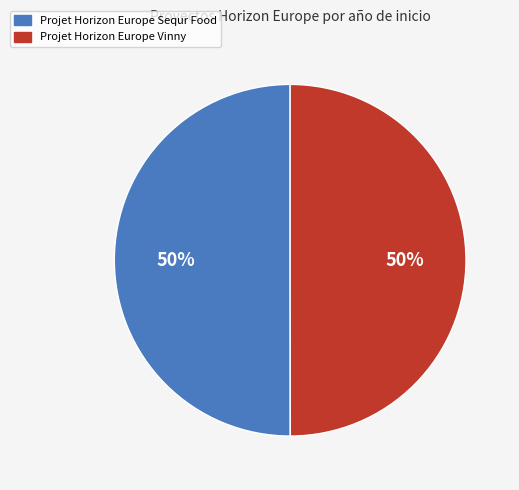

Approximately how many times larger is the value at Projet Horizon Europe Vinny compared to Projet Horizon Europe Sequr Food?

1.0